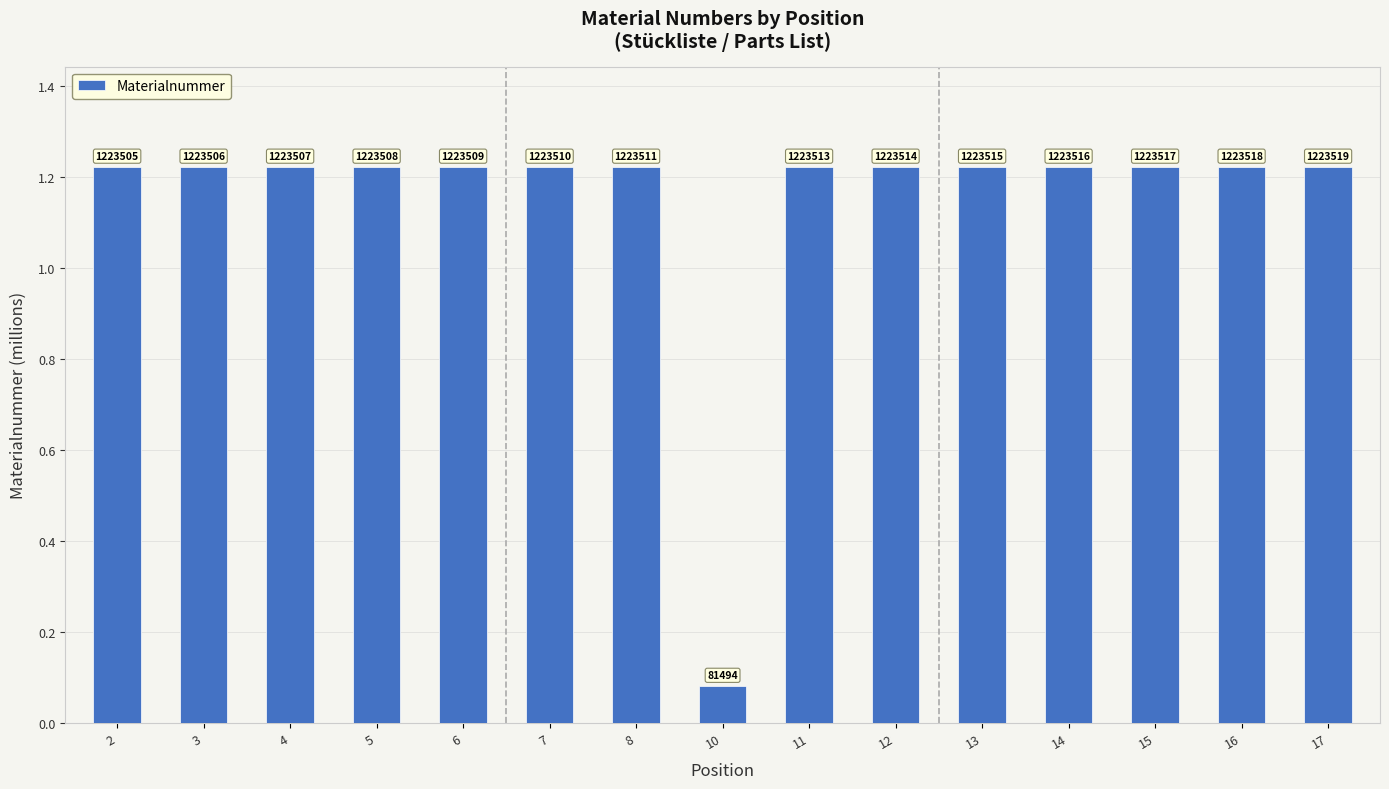

The chart shows a value of 1.2 at 2. True or false?

True